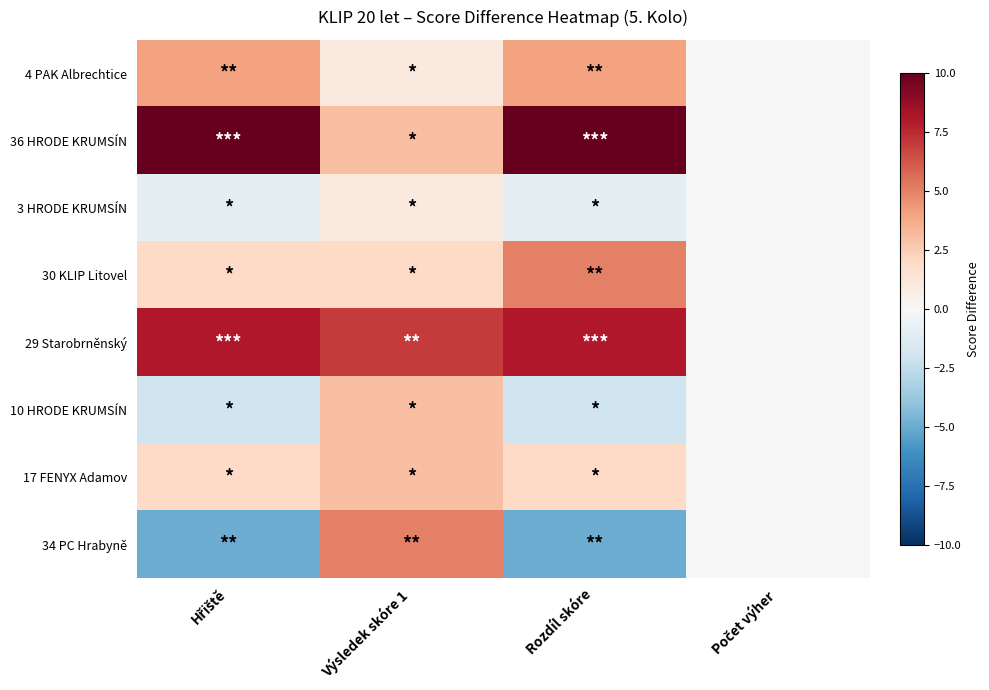

Rank the series at Výsledek skóre 1 from lowest to highest value.

4 PAK Albrechtice, 3 HRODE KRUMSÍN, 30 KLIP Litovel, 36 HRODE KRUMSÍN, 10 HRODE KRUMSÍN, 17 FENYX Adamov, 34 PC Hrabyně, 29 Starobrněnský